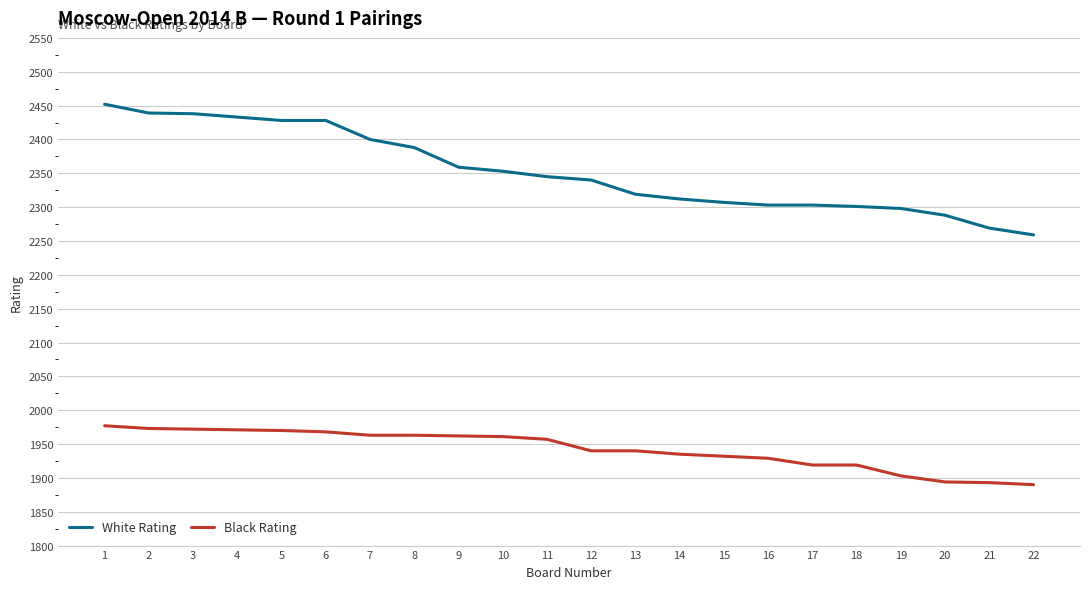

What is the greatest value displayed?

2452